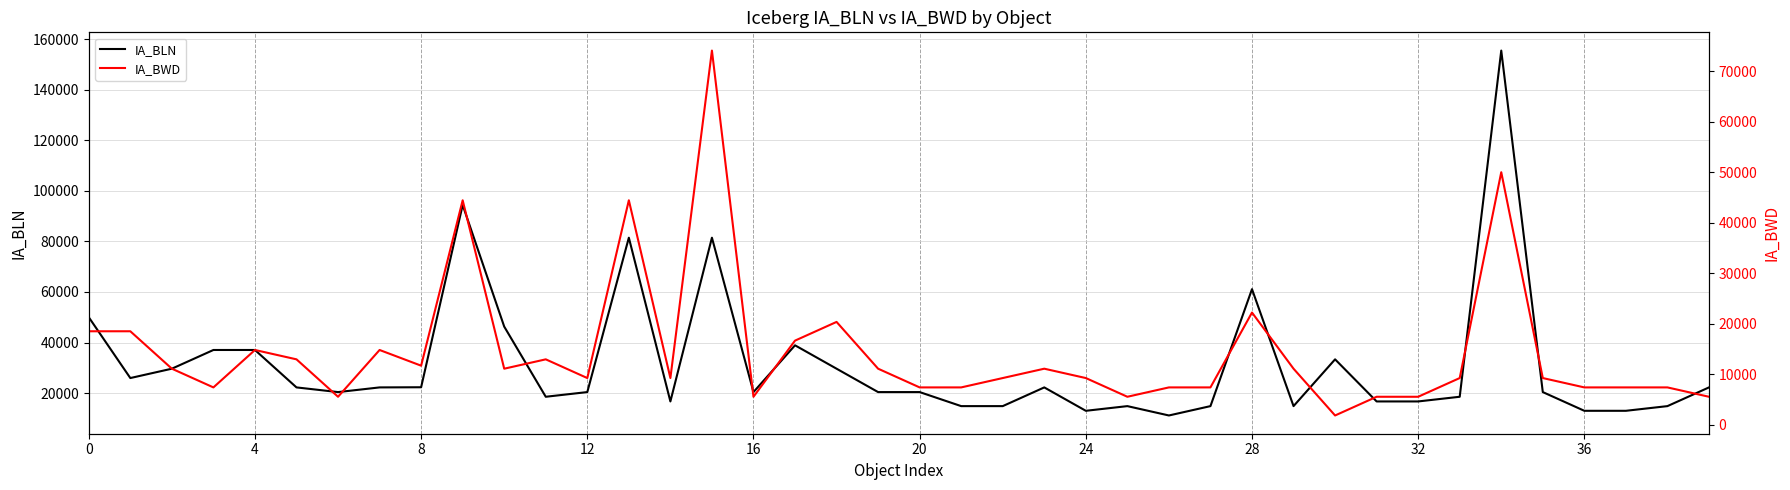

Reading left to right, transcribe all the data shown in this chart.

IA_BLN: 50004	25928	29632	37040	37040	22224	20372	22224	22286	94452	46300	18520	20372	81488	16668	81488	20372	38892	29632	20372	20372	14816	14816	22224	12964	14816	11112	14816	61116	14816	33336	16668	16668	18520	155568	20372	12964	12964	14816	22224
IA_BWD: 18520	18520	11112	7408	14816	12964	5556	14816	11709	44448	11112	12964	9260	44448	9260	74080	5556	16668	20372	11112	7408	7408	9260	11112	9260	5556	7408	7408	22224	11112	1852	5556	5556	9260	50004	9260	7408	7408	7408	5556